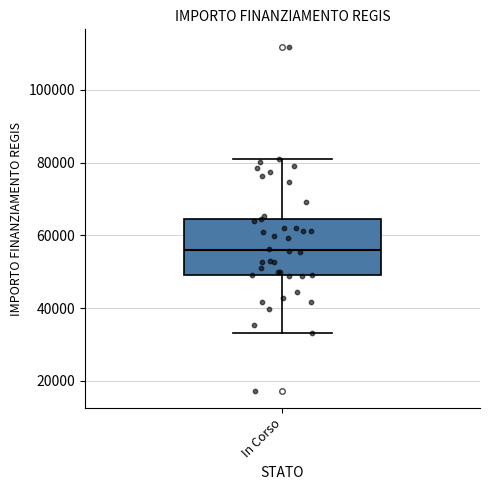

Read this box plot against the y-axis: the position of the median line, the range covered by the box, and the ends of both whiskers. The values are not printed on the chart, so give them approximately, as read against the axis.

median 56000, box 50000 to 64000, whiskers 32000 to 80000